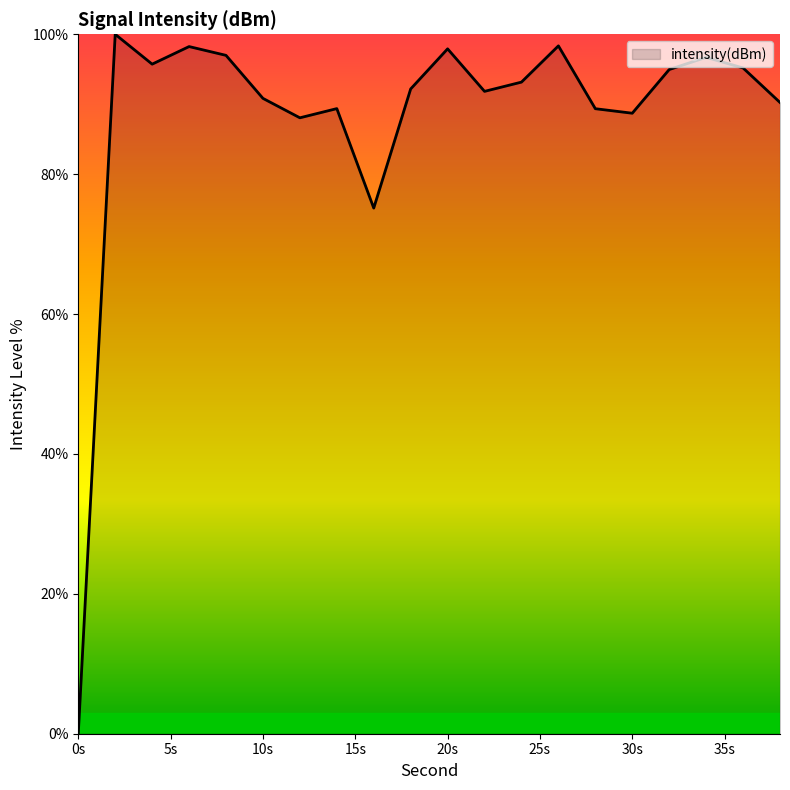

What is the difference between the maximum and minimum values?

100.0